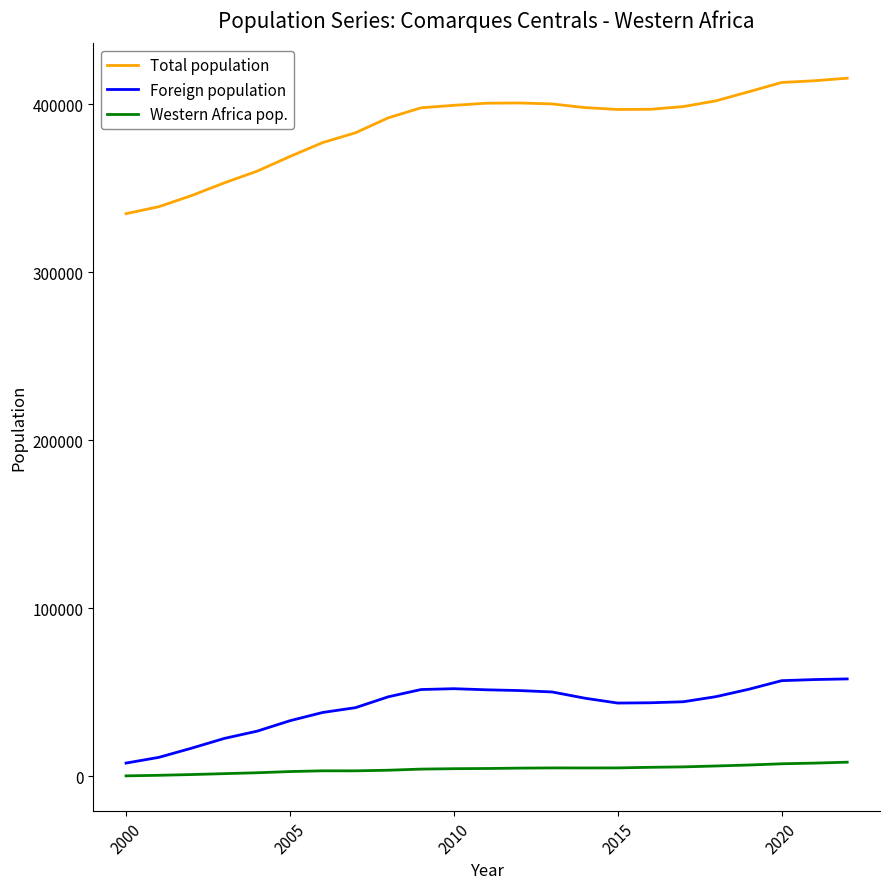

True or false: Foreign population has a value of 21686 at 20.

False